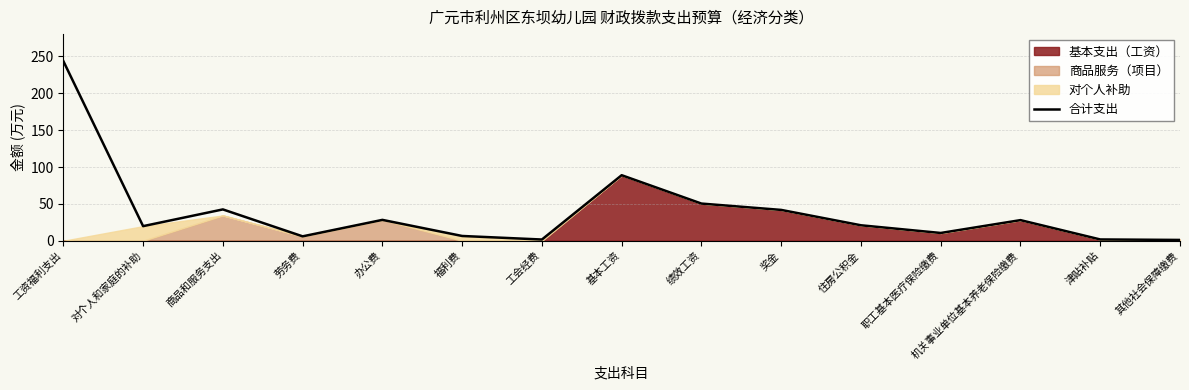

Rank the categories by value from lowest to highest.

其他社会保障缴费, 工会经费, 津贴补贴, 劳务费, 福利费, 职工基本医疗保险缴费, 对个人和家庭的补助, 住房公积金, 机关事业单位基本养老保险缴费, 办公费, 奖金, 商品和服务支出, 绩效工资, 基本工资, 工资福利支出